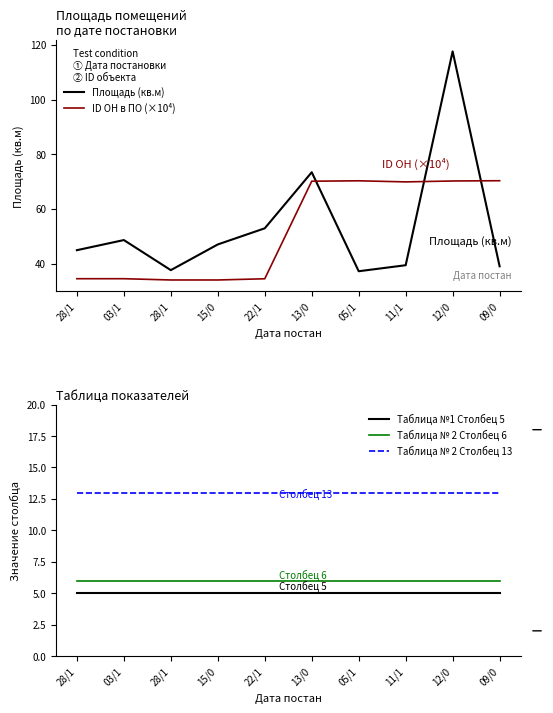

What is the label of the 4th point from the left?

15/0